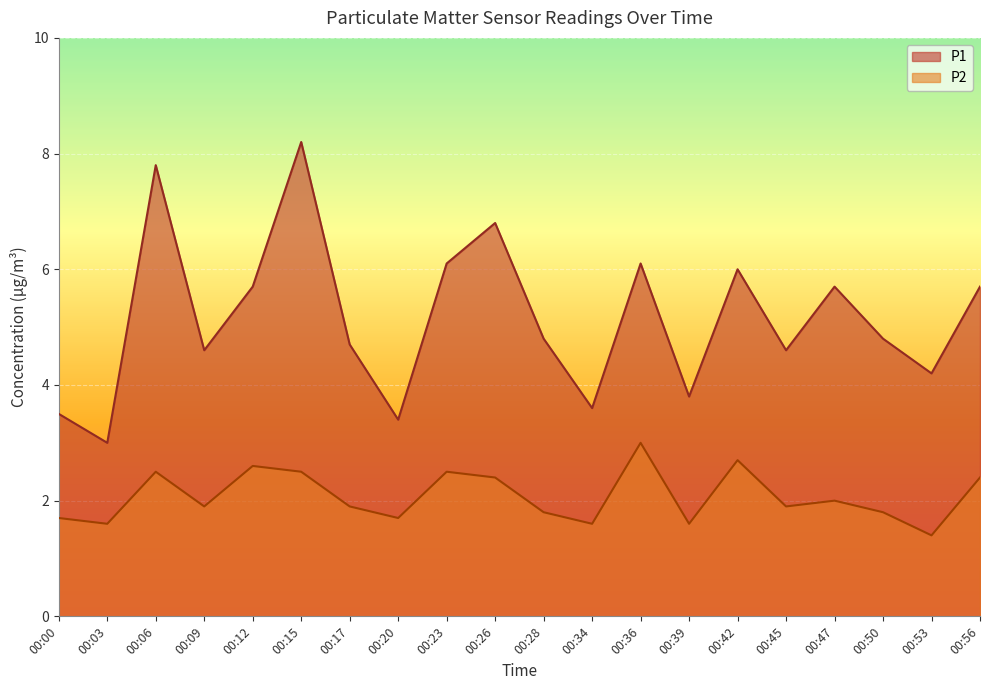

At which category does the chart reach its minimum across all series?

00:53